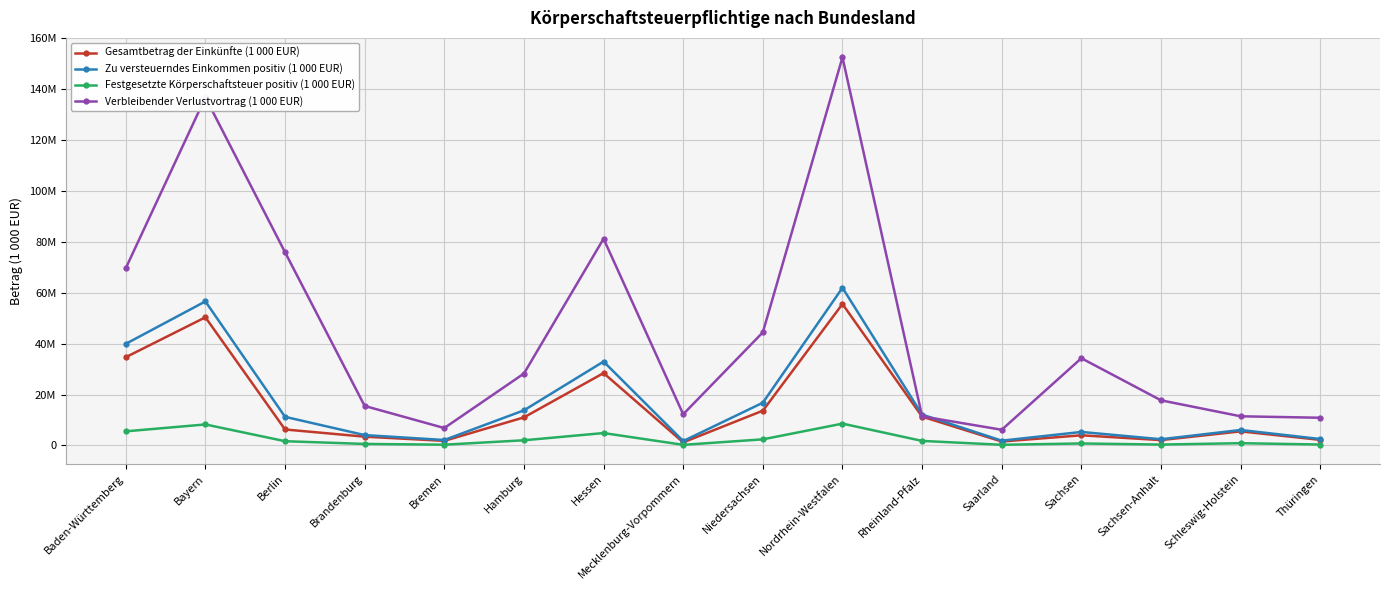

What are all the series names shown in the legend?

Gesamtbetrag der Einkünfte (1 000 EUR), Zu versteuerndes Einkommen positiv (1 000 EUR), Festgesetzte Körperschaftsteuer positiv (1 000 EUR), Verbleibender Verlustvortrag (1 000 EUR)